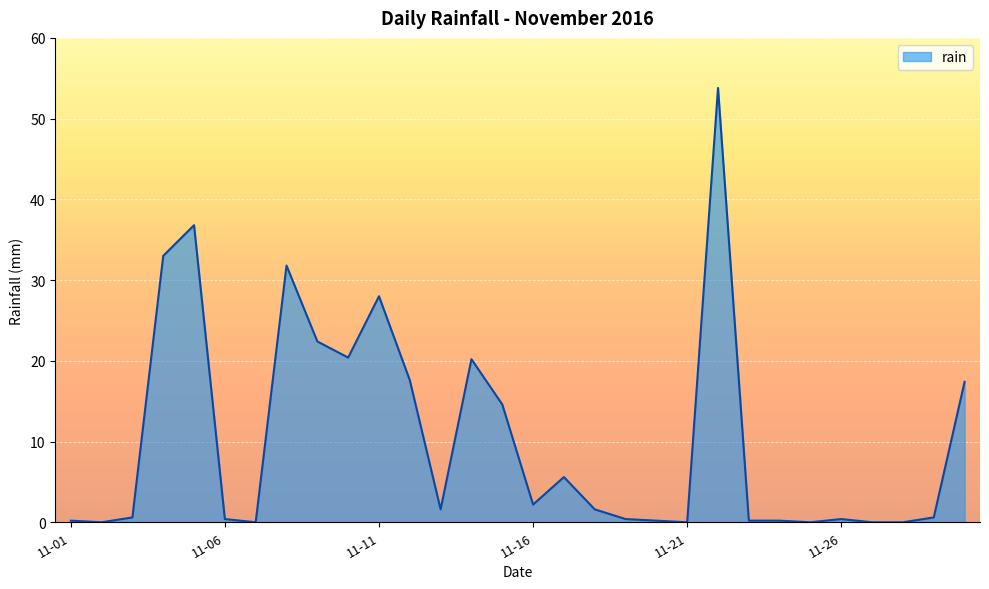

What is the greatest value displayed?

53.8